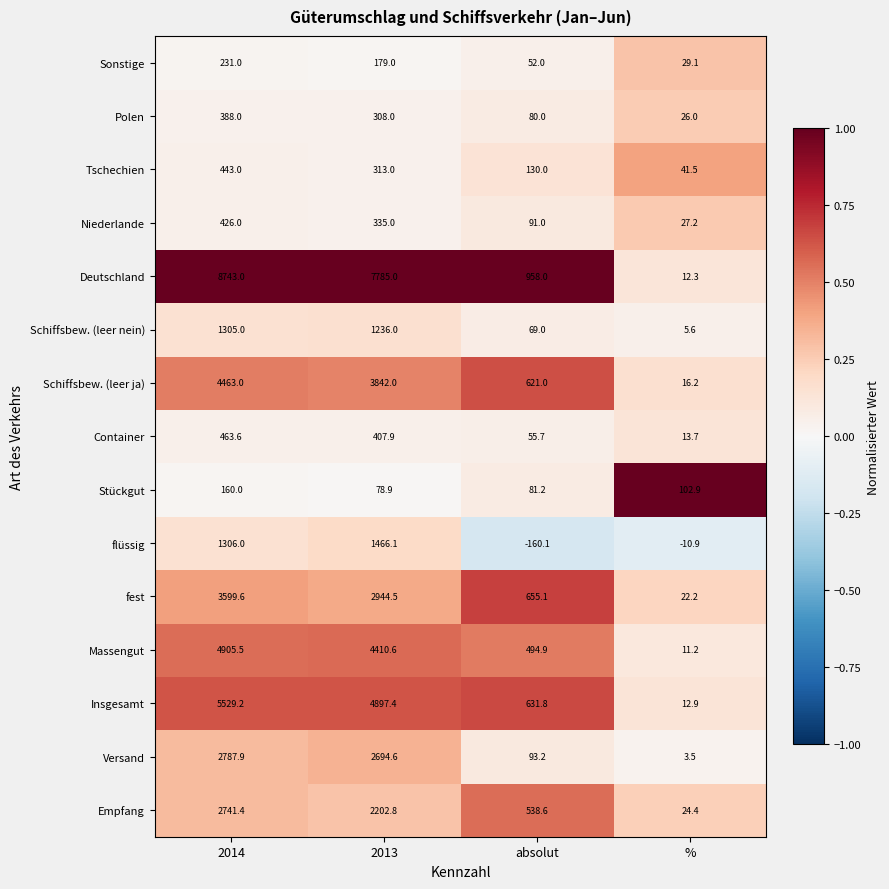

What is the maximum value shown in the chart?

8743.0